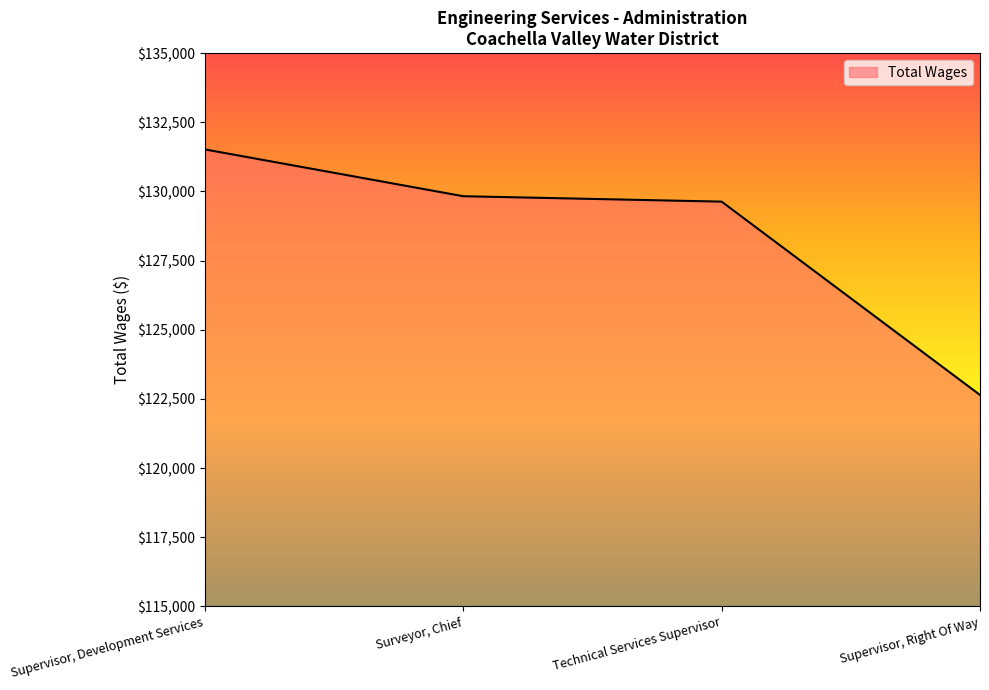

What is the sum of the values at Surveyor, Chief and Supervisor, Development Services?

261348